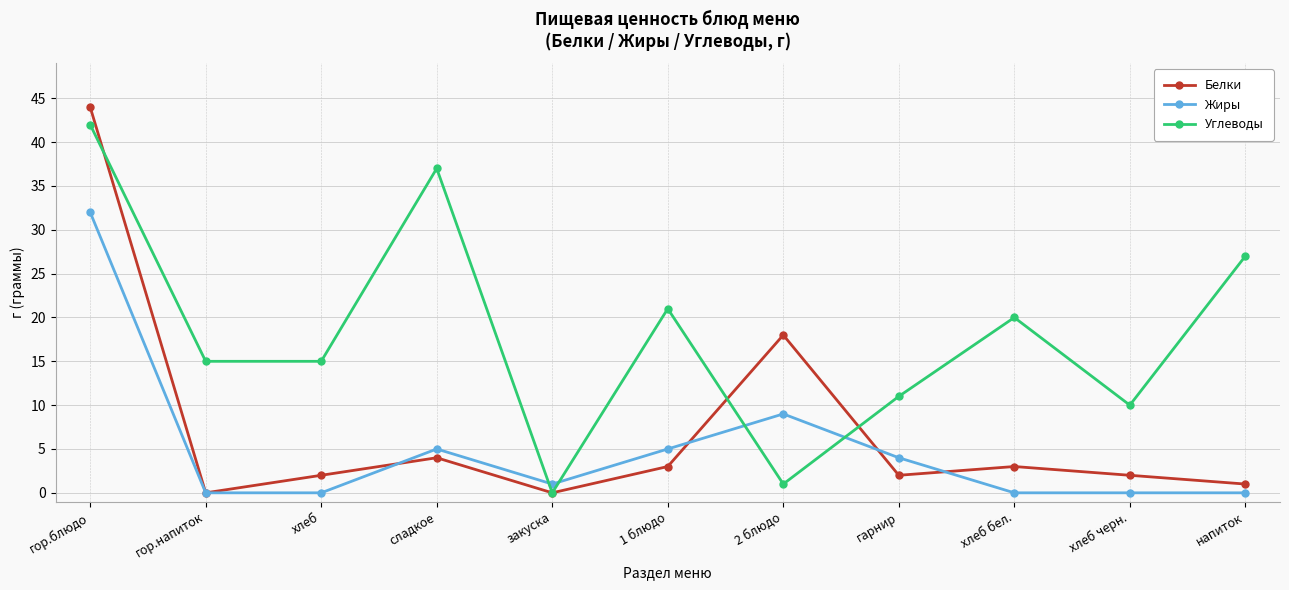

List the series in order of their overall mean, highest first.

Углеводы, Белки, Жиры